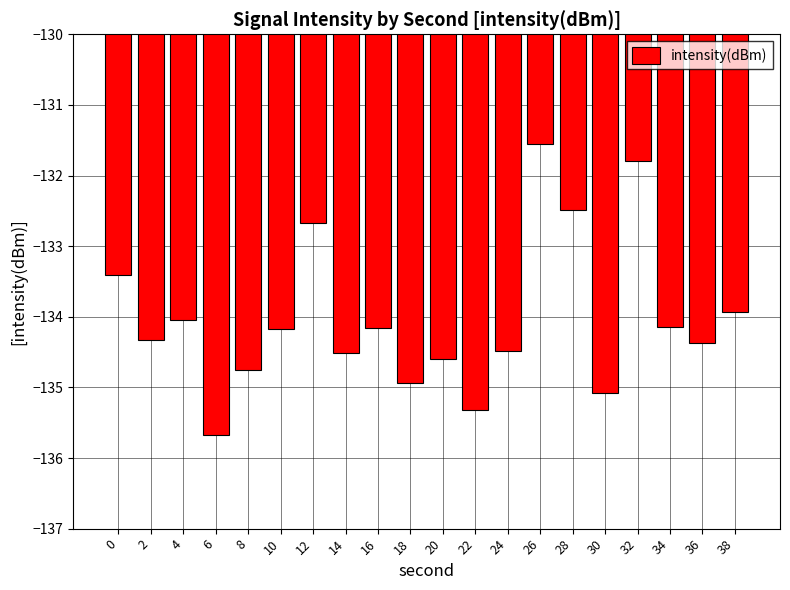

Are the bars horizontal?

No